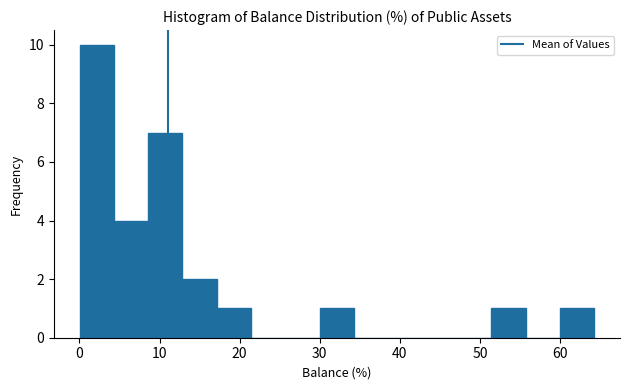

Reading left to right, list every bar in this chart as the range it spans on the x-axis followed by its height. Neither the bar edges nor the heights are printed on the chart, so give them approximately, as read against the axes.

0 to 4: 10
4 to 9: 4
9 to 13: 7
13 to 17: 2
17 to 21: 1
21 to 26: 0
26 to 30: 0
30 to 34: 1
34 to 39: 0
39 to 43: 0
43 to 47: 0
47 to 51: 0
51 to 56: 1
56 to 60: 0
60 to 64: 1